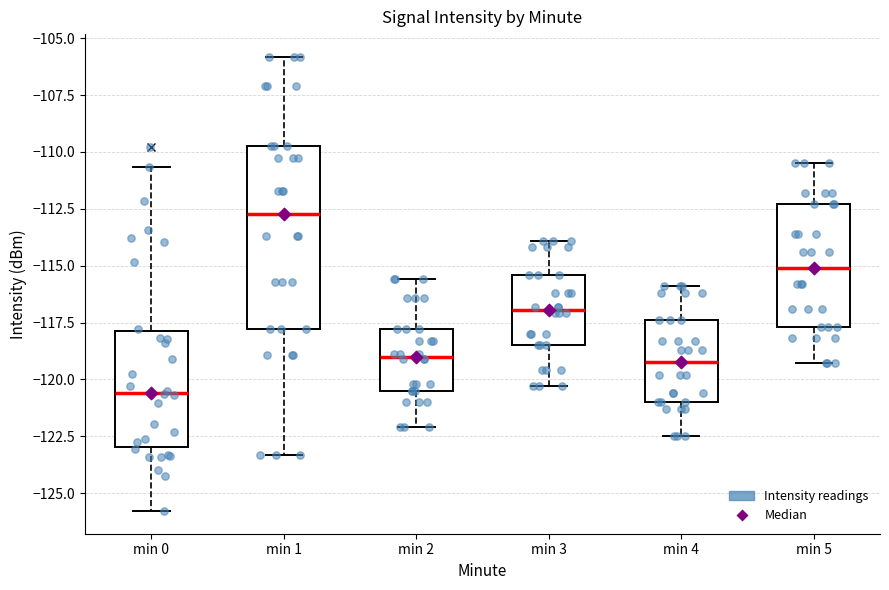

Comparing the boxes themselves (not the whiskers), which one is the tallest?

min 1